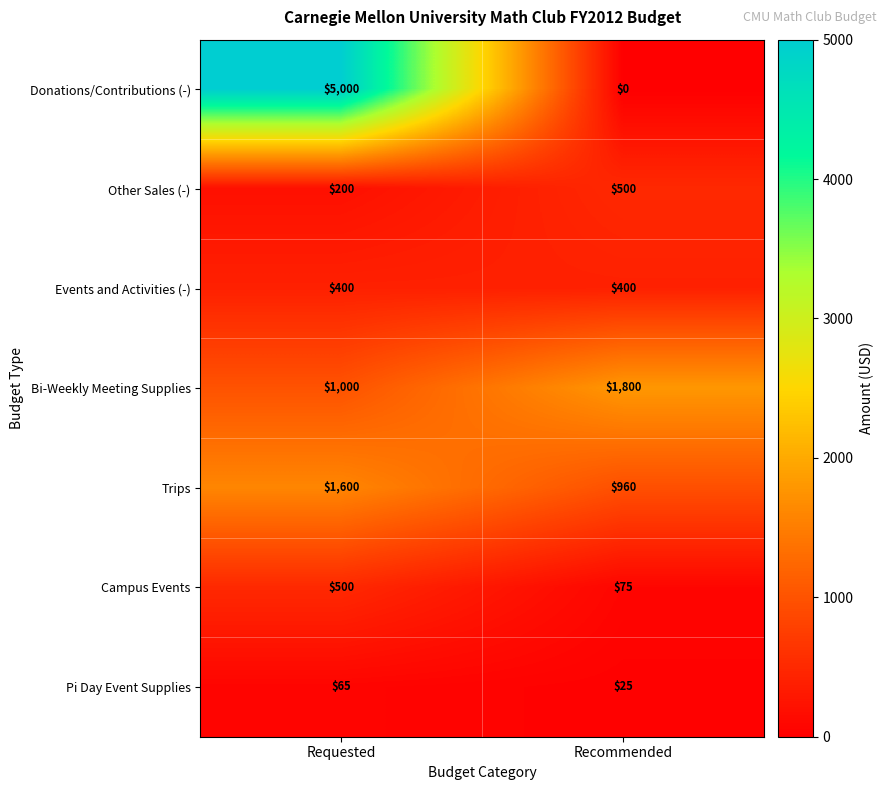

Between Requested and Recommended, which series saw the biggest shift?

Donations/Contributions (-)